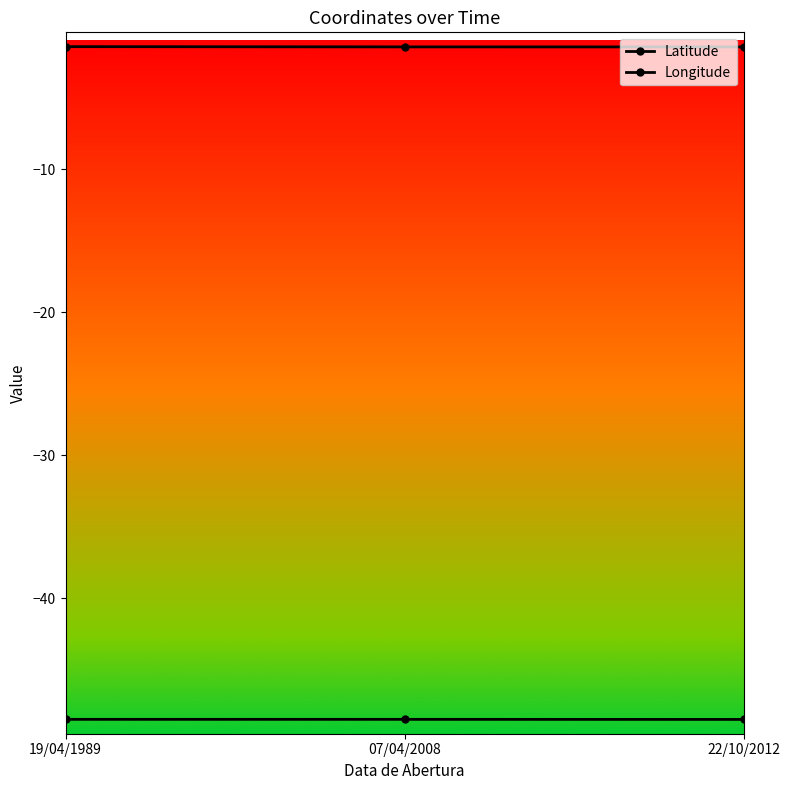

How many lines are shown in the chart?

2